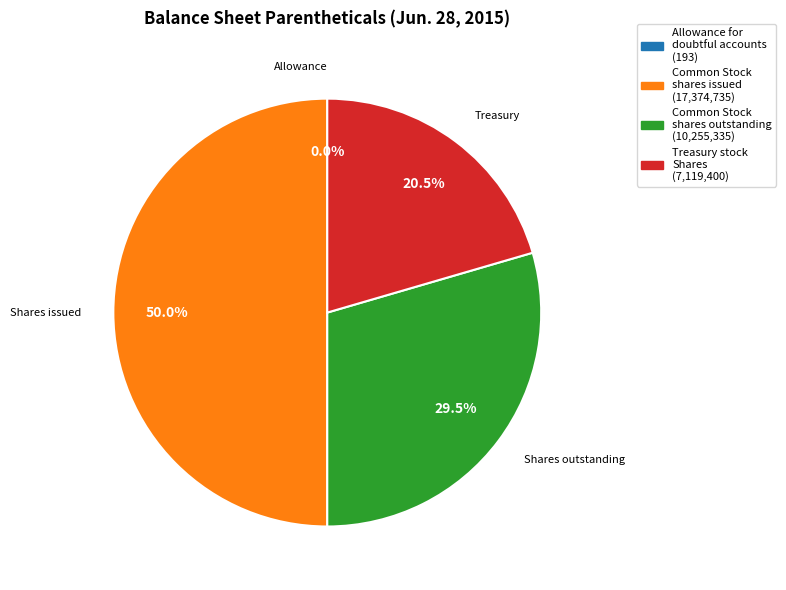

Approximately how many times larger is the value at Treasury stock Shares compared to Common Stock shares outstanding?

0.7